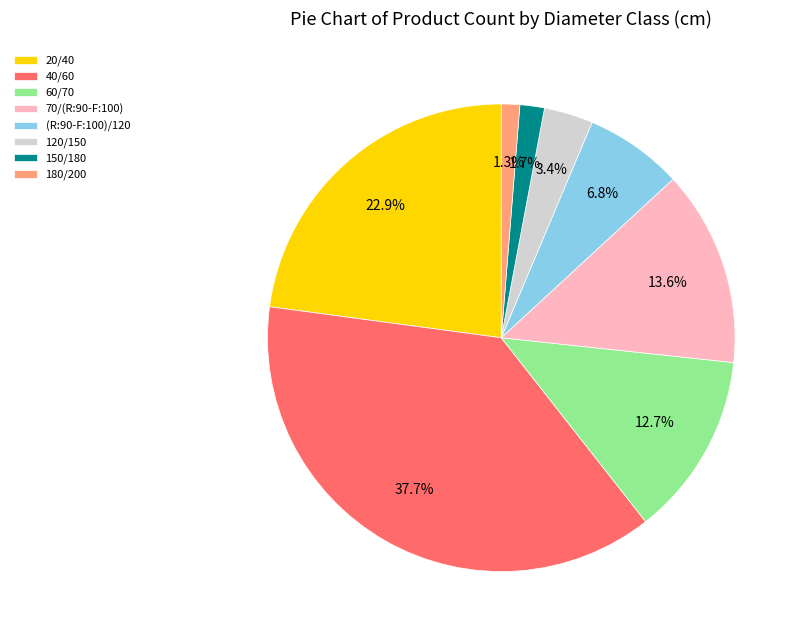

Which category has the biggest portion of the pie?

40/60